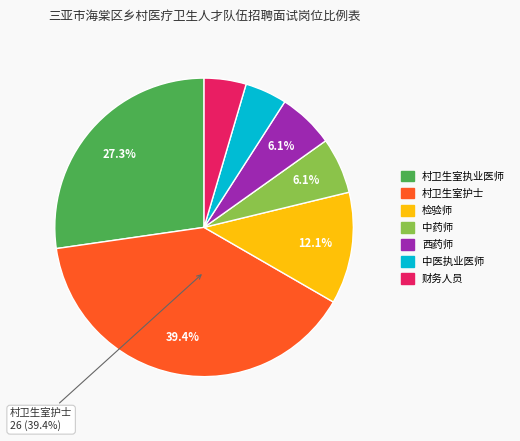

To the nearest percent, what is the combined percentage of 村卫生室护士 and 检验师?

52%